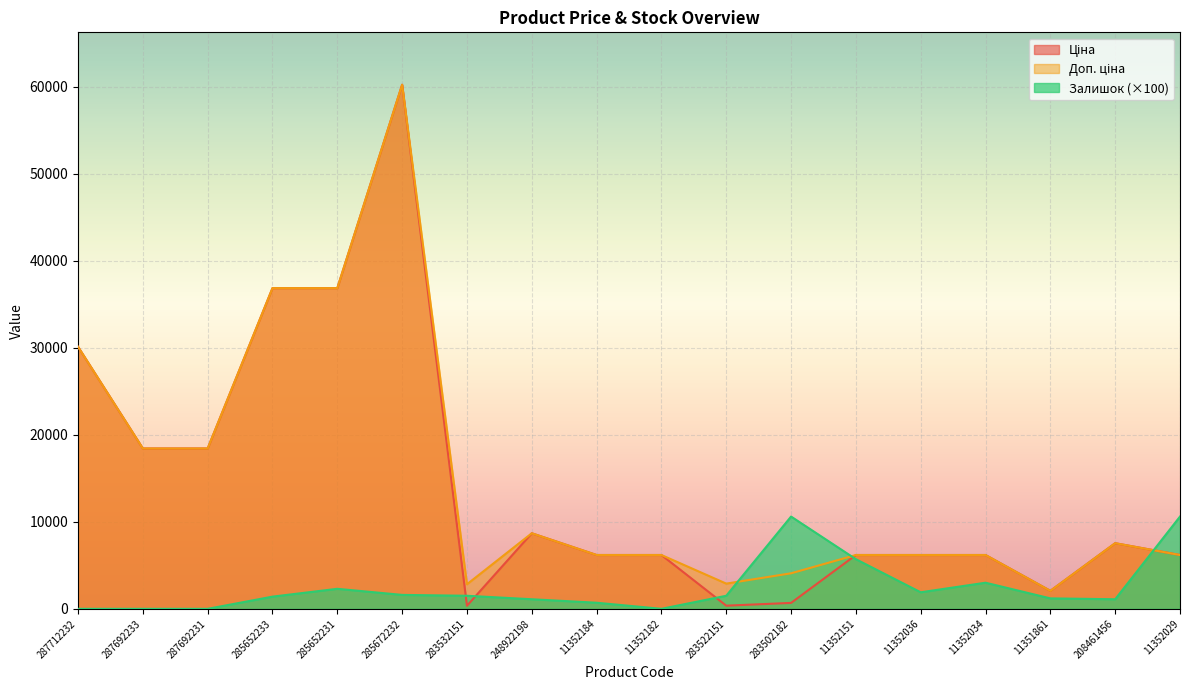

The value of Ціна at 11351861 is 2066.2. True or false?

True